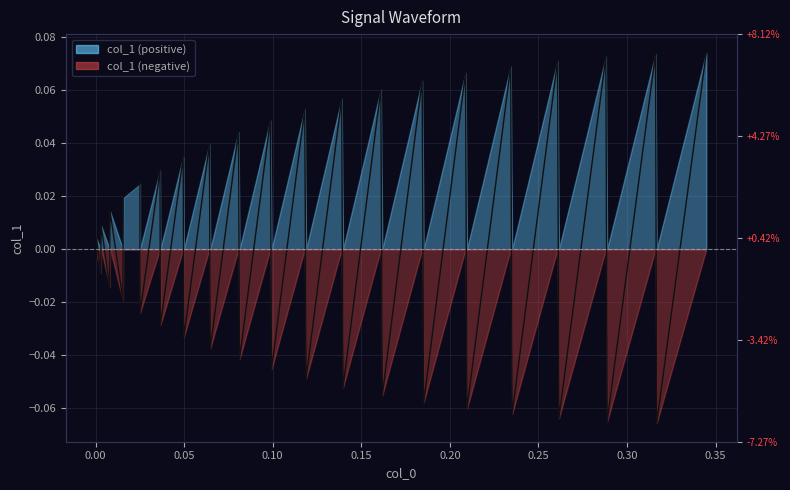

True or false: the data has more than 1 interior local peaks.

True